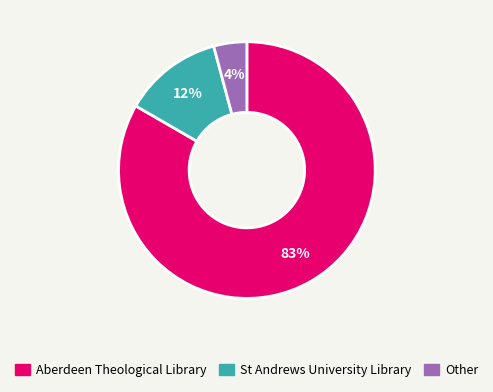

Count the number of slices in the pie.

3